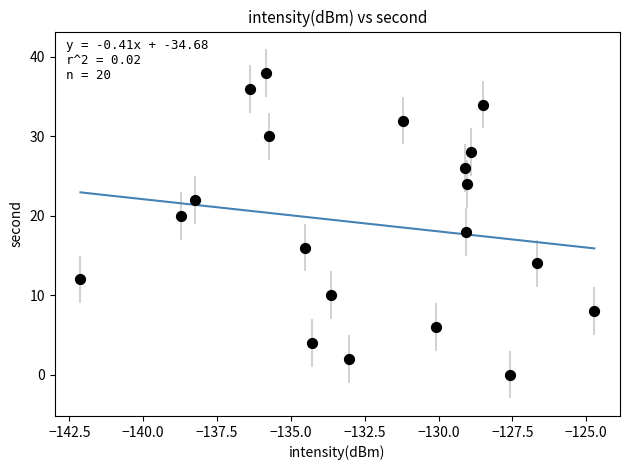

What is the range of Y values (max minus min)?

38